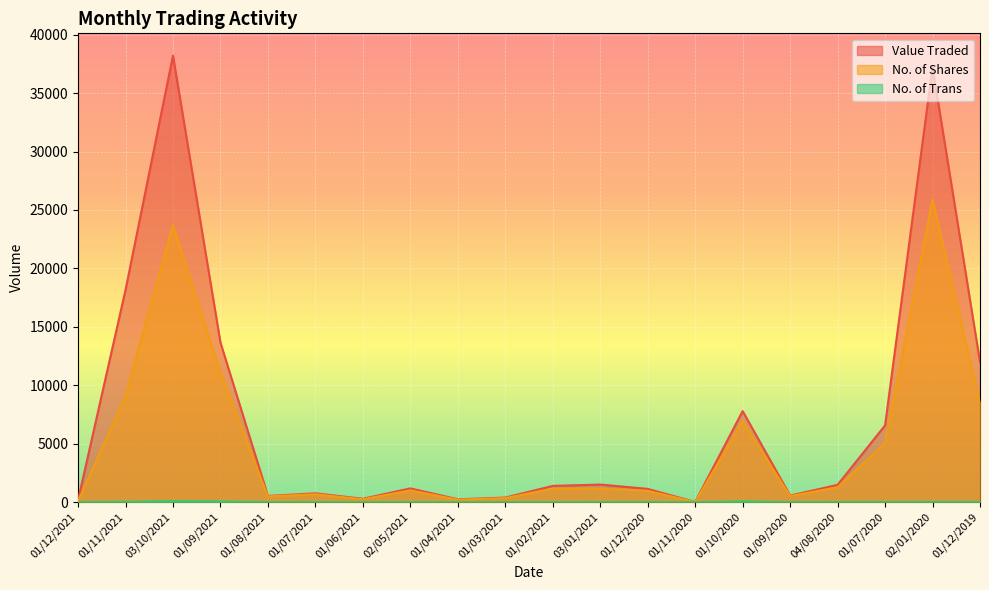

Where is the first local maximum for Value Traded?

03/10/2021